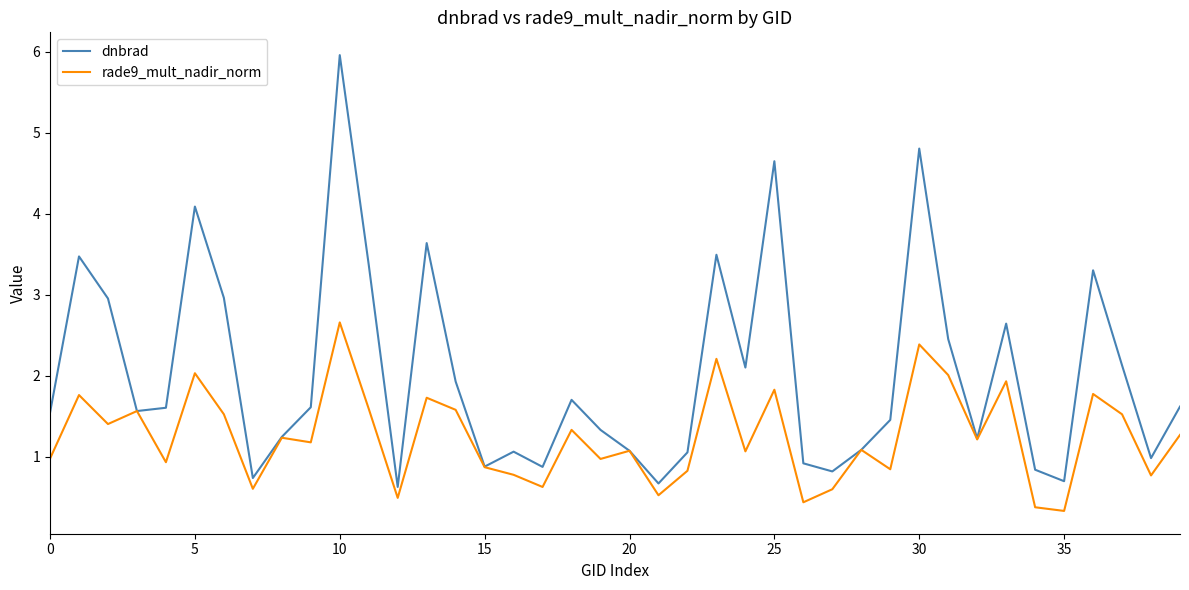

Which series has the largest total across all categories?

dnbrad